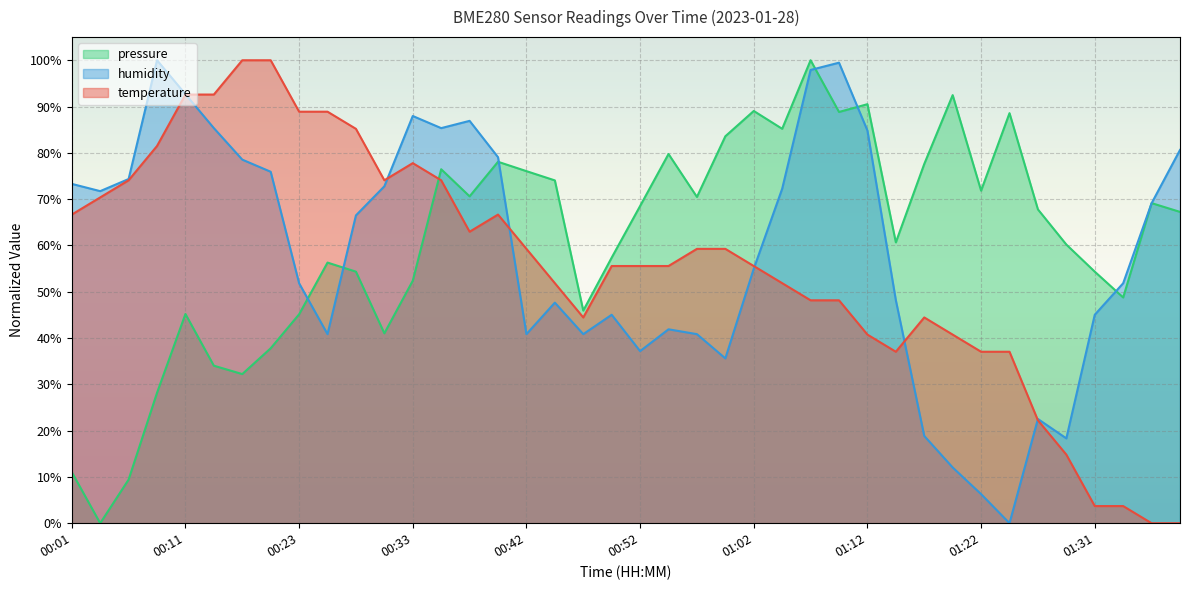

Reading left to right, list all the values displayed in this chart.

temperature: 00:01=66.7	00:03=70.4	00:06=74.1	00:08=81.5	00:11=92.6	00:13=92.6	00:16=100.0	00:18=100.0	00:23=88.9	00:25=88.9	00:28=85.2	00:30=74.1	00:33=77.8	00:35=74.1	00:38=63.0	00:40=66.7	00:42=59.3	00:45=51.9	00:47=44.4	00:50=55.6	00:52=55.6	00:55=55.6	00:57=59.3	00:59=59.3	01:02=55.6	01:04=51.9	01:07=48.1	01:10=48.1	01:12=40.7	01:14=37.0	01:17=44.4	01:19=40.7	01:22=37.0	01:24=37.0	01:27=22.2	01:29=14.8	01:31=3.7	01:34=3.7	01:36=0.0	01:39=0.0
humidity: 00:01=73.3	00:03=71.7	00:06=74.3	00:08=100.0	00:11=92.7	00:13=85.3	00:16=78.5	00:18=75.9	00:23=51.8	00:25=40.8	00:28=66.5	00:30=72.8	00:33=88.0	00:35=85.3	00:38=86.9	00:40=79.1	00:42=40.8	00:45=47.6	00:47=40.8	00:50=45.0	00:52=37.2	00:55=41.9	00:57=40.8	00:59=35.6	01:02=55.0	01:04=72.3	01:07=97.9	01:10=99.5	01:12=84.8	01:14=48.2	01:17=18.8	01:19=12.0	01:22=6.3	01:24=0.0	01:27=22.5	01:29=18.3	01:31=45.0	01:34=51.8	01:36=69.1	01:39=80.6
pressure_kPa: 00:01=11.0	00:03=0.0	00:06=9.4	00:08=28.2	00:11=45.2	00:13=34.0	00:16=32.2	00:18=37.8	00:23=45.1	00:25=56.3	00:28=54.3	00:30=41.0	00:33=52.4	00:35=76.5	00:38=70.6	00:40=78.1	00:42=76.0	00:45=74.0	00:47=45.9	00:50=57.4	00:52=68.5	00:55=79.8	00:57=70.5	00:59=83.6	01:02=89.0	01:04=85.2	01:07=100.0	01:10=88.8	01:12=90.5	01:14=60.7	01:17=77.6	01:19=92.5	01:22=71.8	01:24=88.6	01:27=67.8	01:29=60.2	01:31=54.3	01:34=48.8	01:36=69.1	01:39=67.2